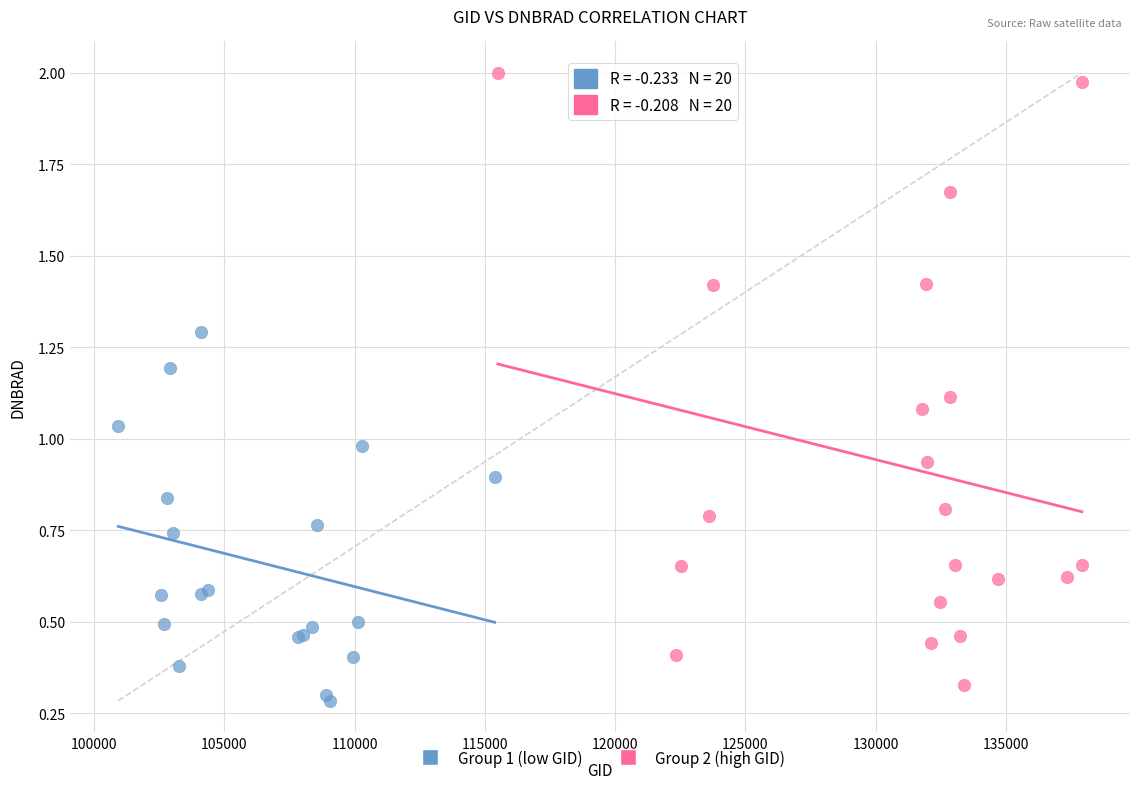

Which series has the widest spread of Y values?

Group 2 (high GID)